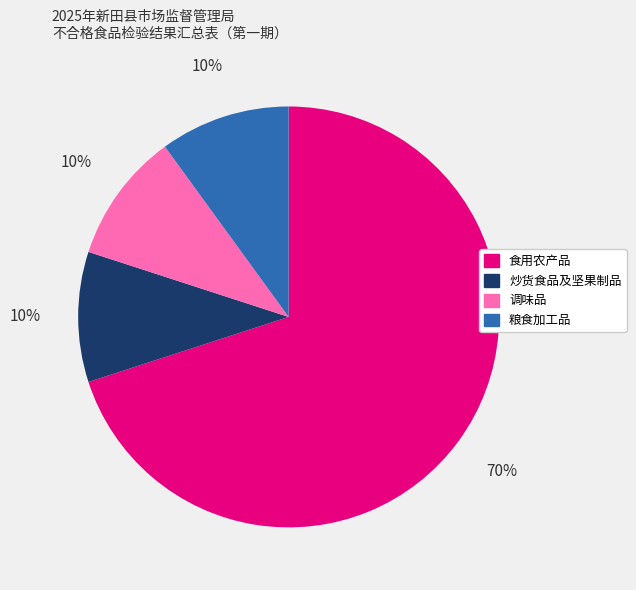

To the nearest percent, what percentage of the pie is 食用农产品?

70%